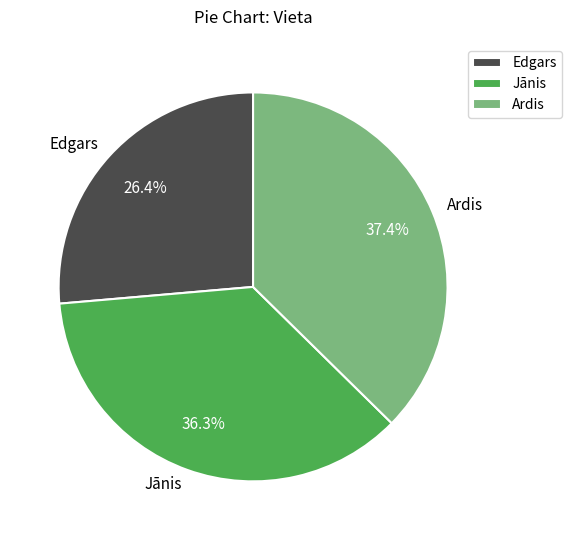

To the nearest percent, what is the difference between the Ardis and Edgars slice percentages?

11%